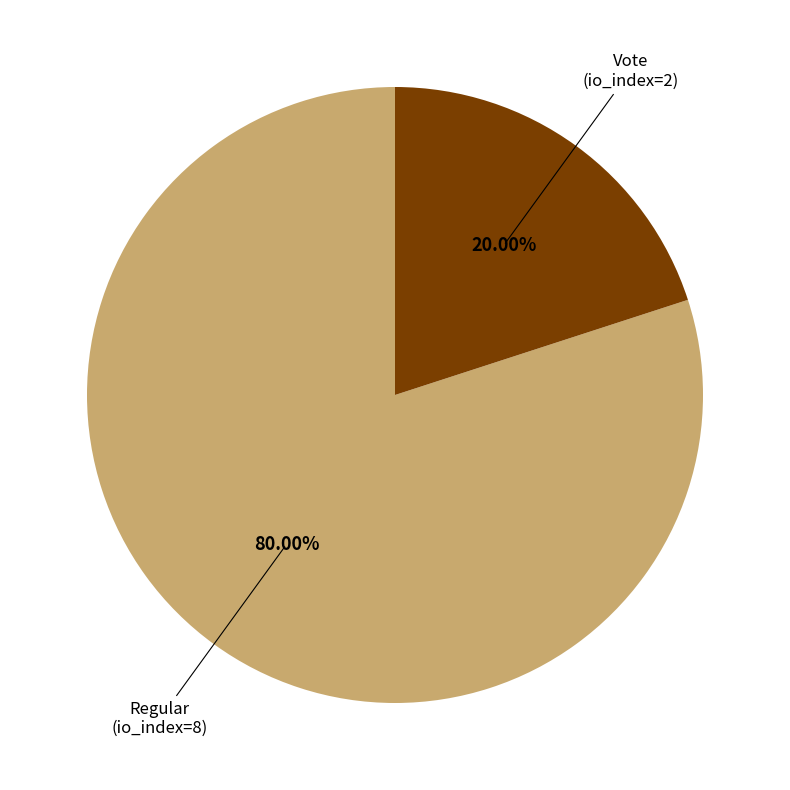

Which slice is the largest?

Regular